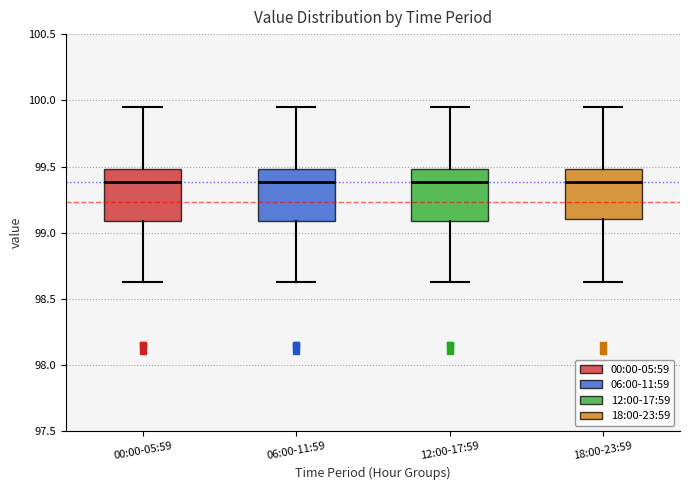

Reading left to right, read every box against the y-axis: the position of its median line, the range the box covers, and the ends of its whiskers. The values are not printed on the chart, so give them approximately, as read against the axis.

00:00-05:59: median 99.40, box 99.10 to 99.50, whiskers 98.65 to 99.95
06:00-11:59: median 99.40, box 99.10 to 99.50, whiskers 98.65 to 99.95
12:00-17:59: median 99.40, box 99.10 to 99.50, whiskers 98.65 to 99.95
18:00-23:59: median 99.40, box 99.10 to 99.50, whiskers 98.65 to 99.95